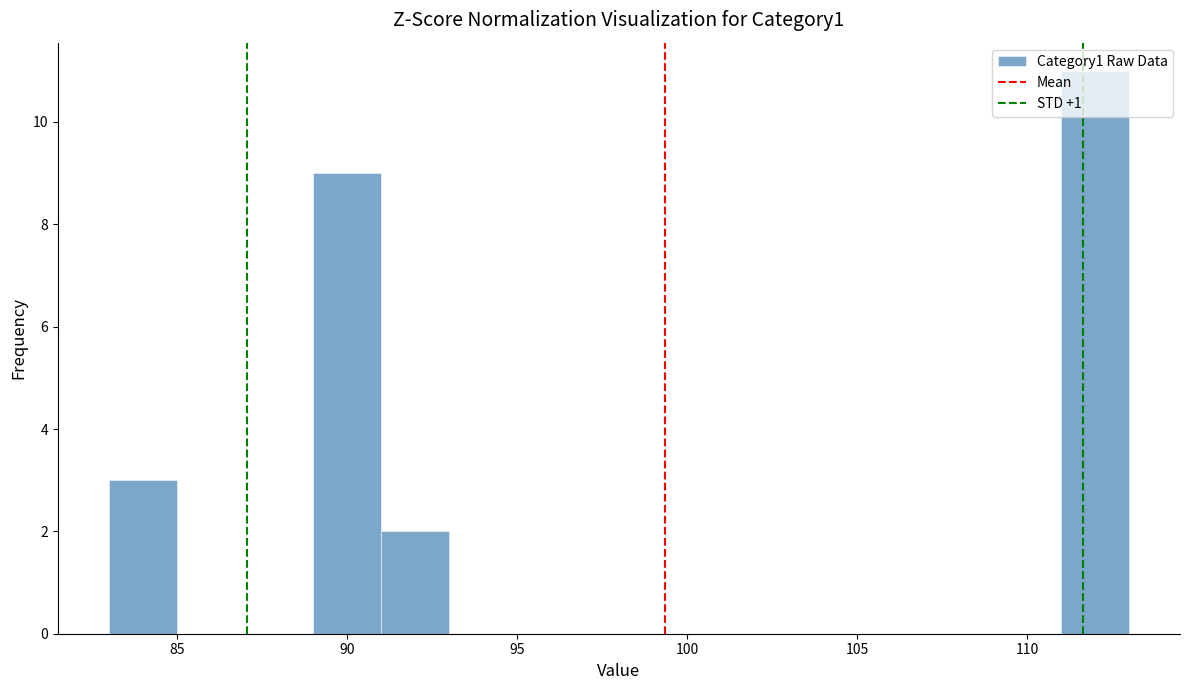

Reading left to right, transcribe this chart: for each bar, give the range it covers on the x-axis and its height. The values are not printed on the chart, so give them approximately, as read against the axis.

83 to 85: 3
85 to 87: 0
87 to 89: 0
89 to 91: 9
91 to 93: 2
93 to 95: 0
95 to 97: 0
97 to 99: 0
99 to 101: 0
101 to 103: 0
103 to 105: 0
105 to 107: 0
107 to 109: 0
109 to 111: 0
111 to 113: 11